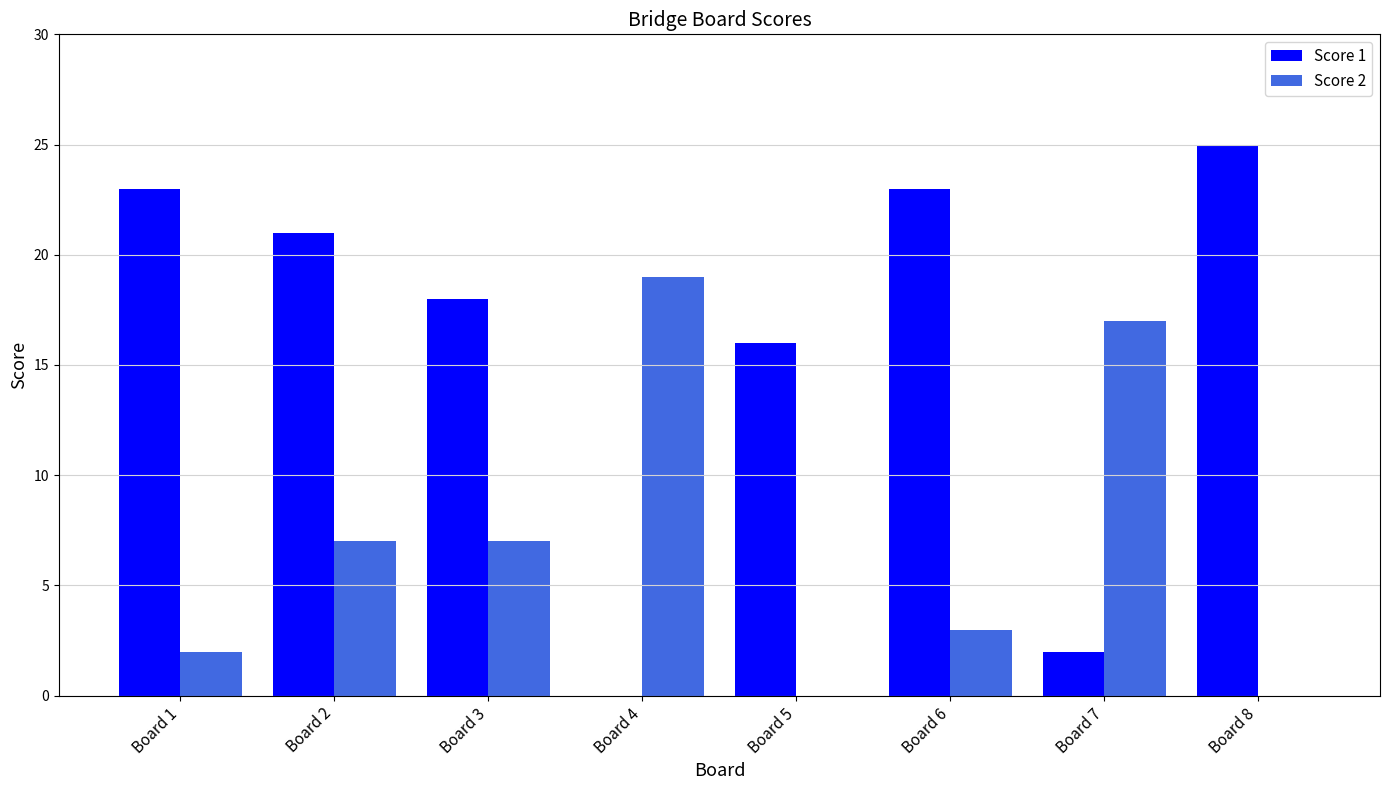

Does the chart contain stacked bars?

No